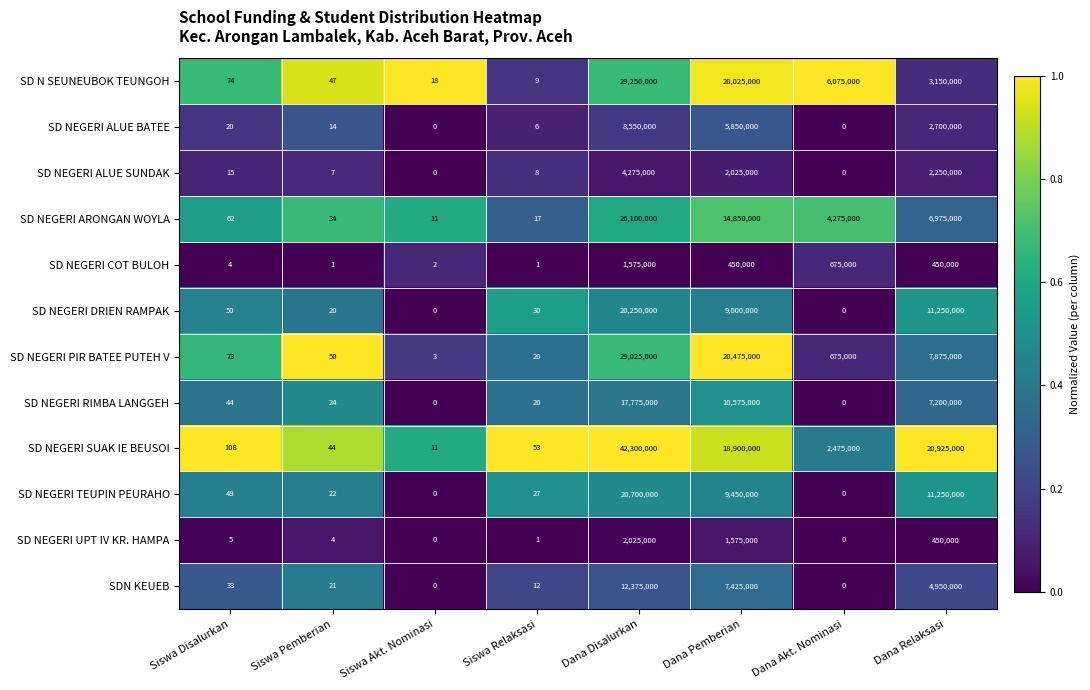

Count the number of data series in this chart.

12